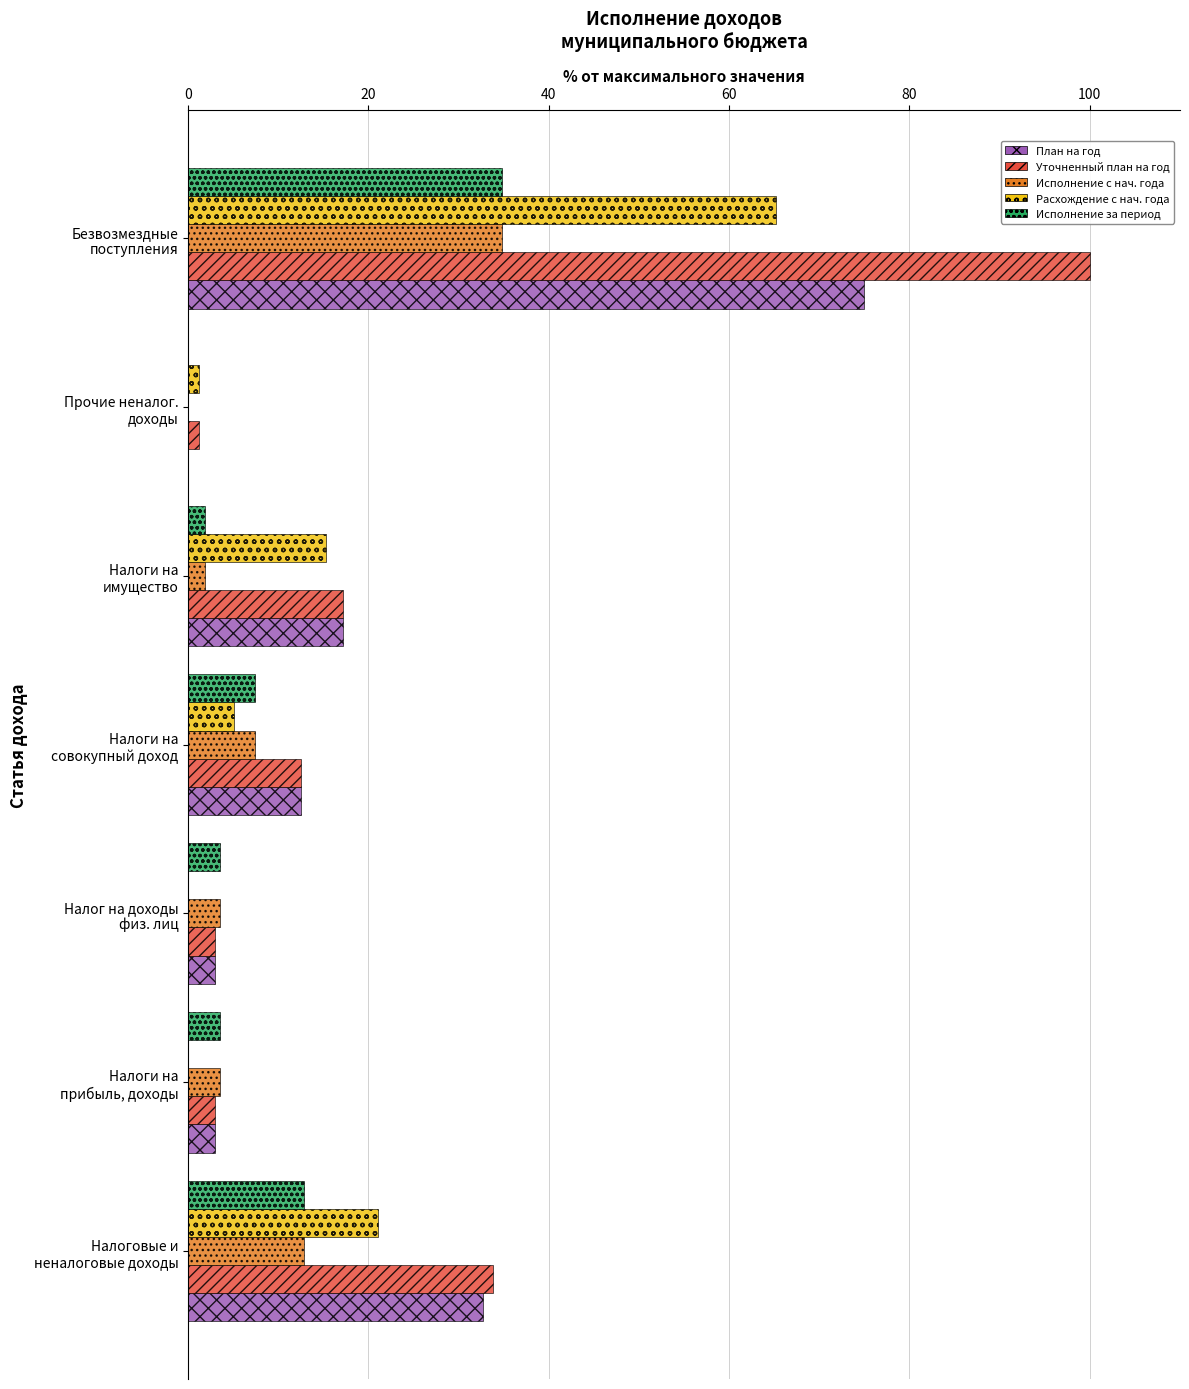

What is the sum of all Исполнение за период values?

64.0